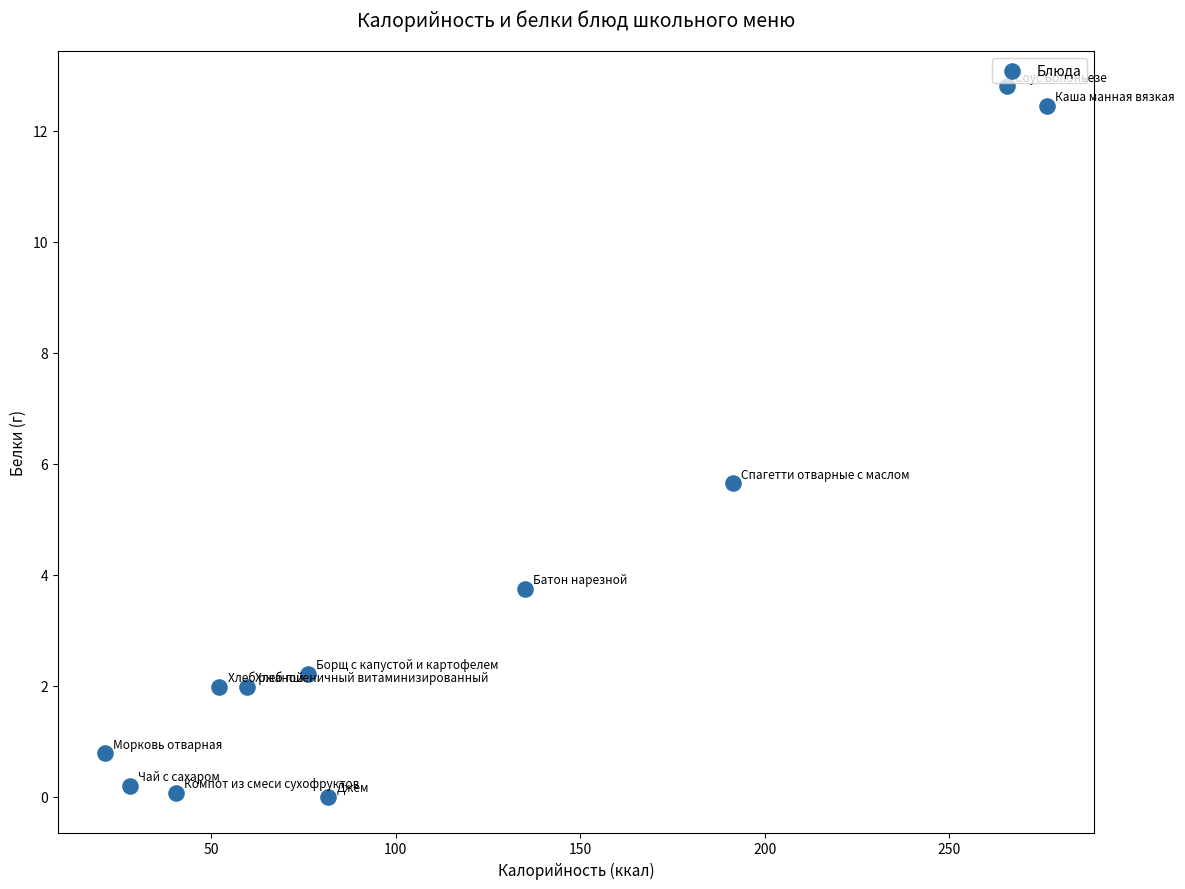

What is the range of Y values (max minus min)?

12.8